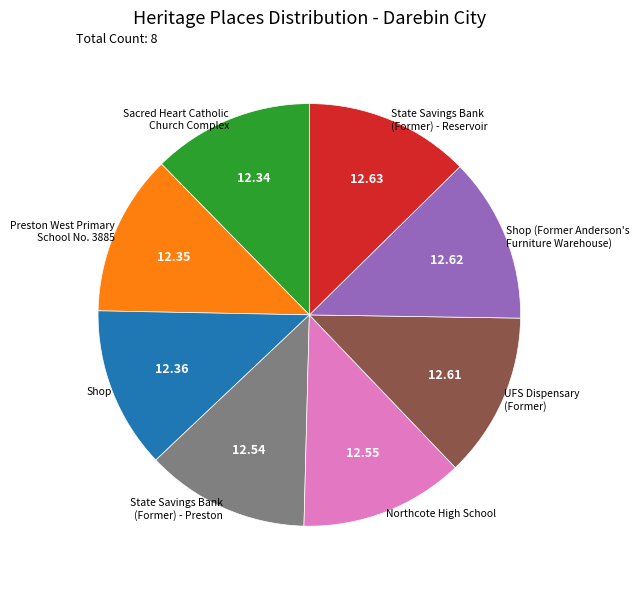

Does any single category account for the majority?

No